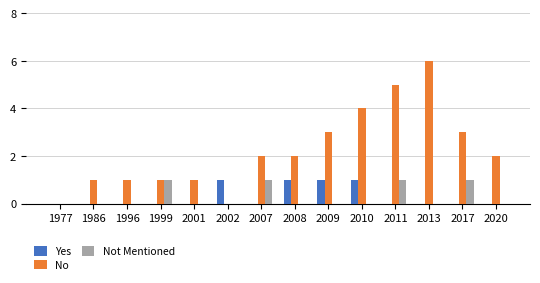

True or false: Yes has a value of 0 at 2020.

True